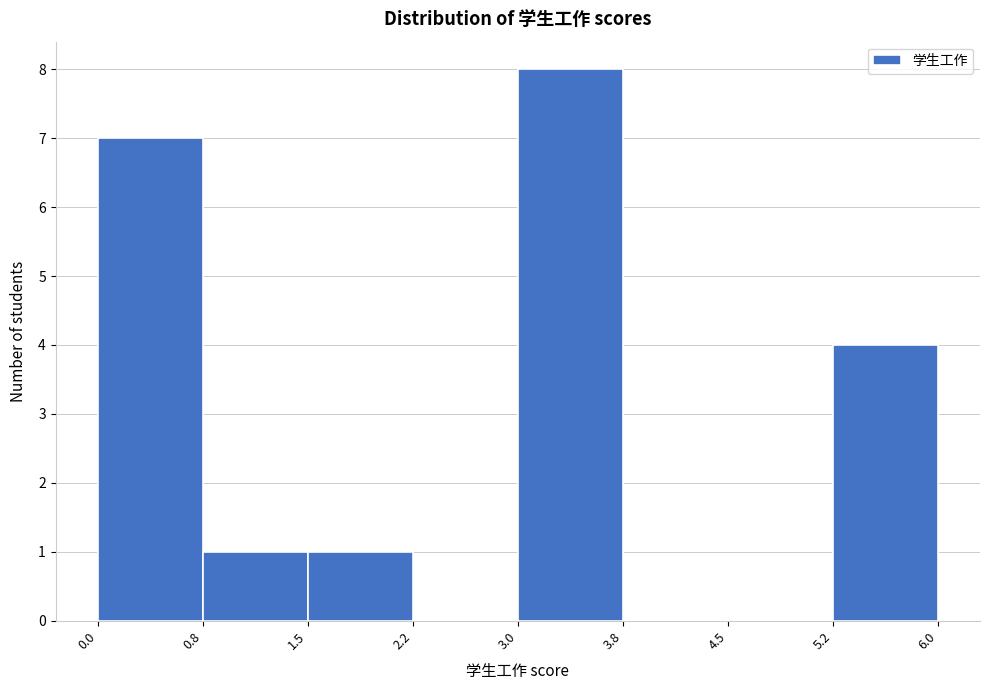

Which range on the x-axis has the tallest bar?

3.0 to 3.8